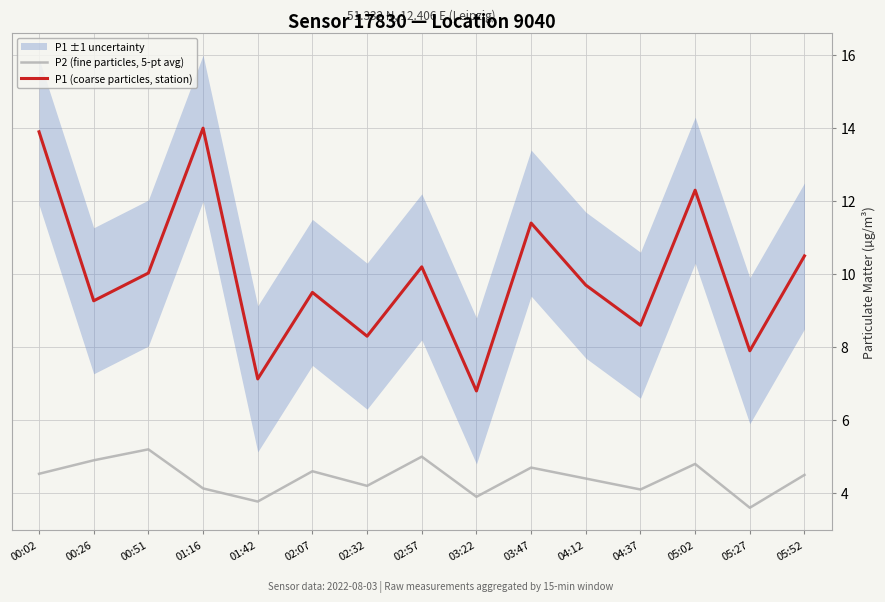

Rank the categories by P2 (fine particles, 5-pt avg) value from lowest to highest.

05:27, 01:42, 03:22, 04:37, 01:16, 02:32, 04:12, 05:52, 00:02, 02:07, 03:47, 05:02, 00:26, 02:57, 00:51